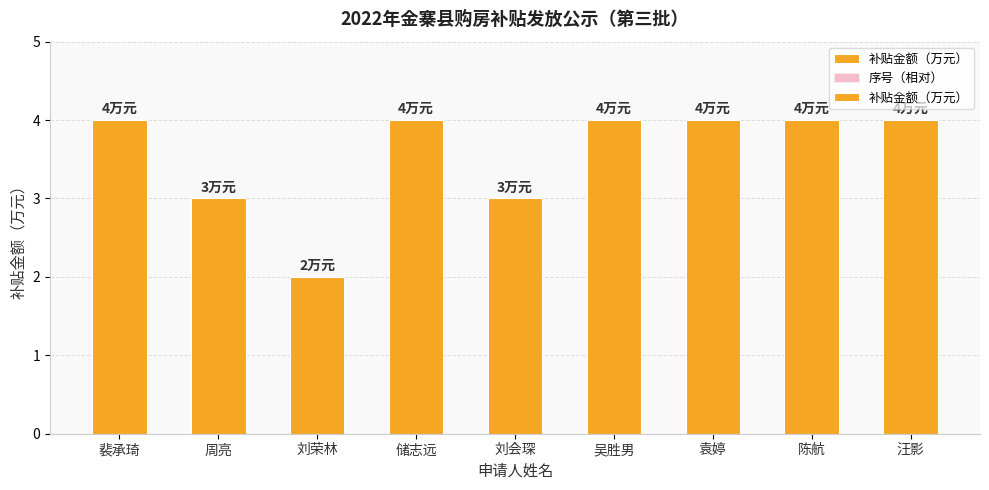

Where is 序号（相对） nearest to the value 2?

储志远